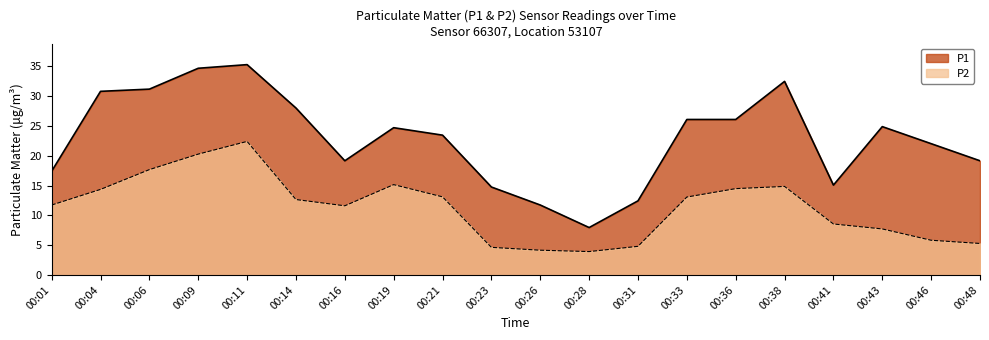

True or false: P2 and P1 cross at least once.

False